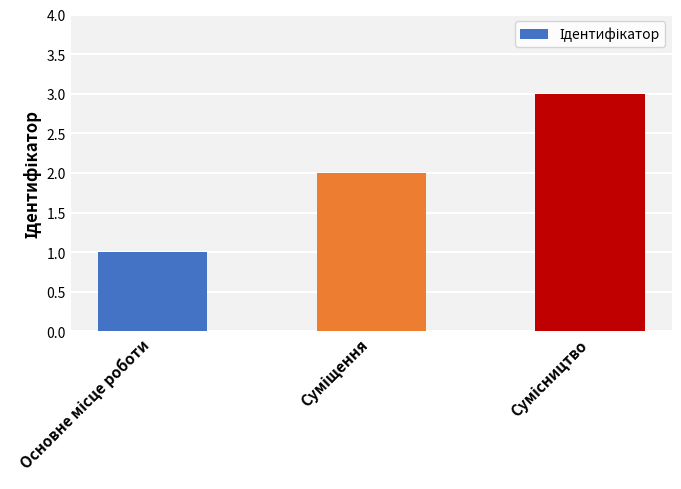

What is the maximum value shown in the chart?

3